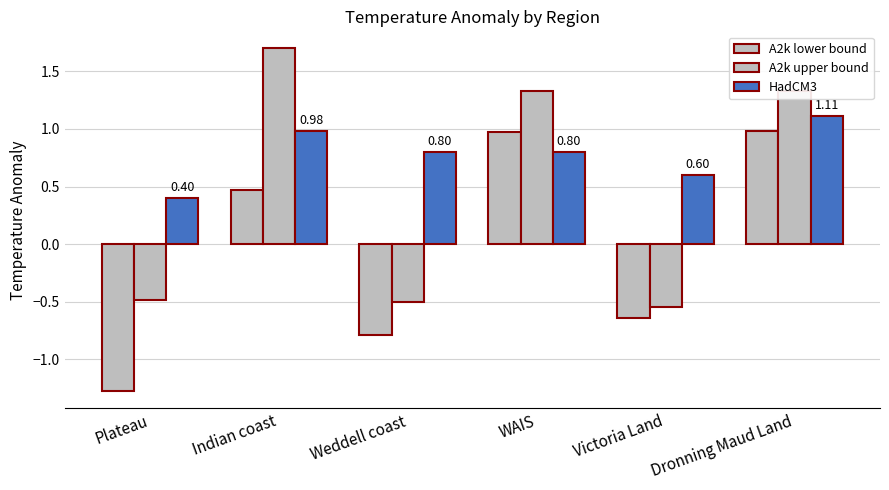

What is the sum of the A2k lower bound values at Victoria Land and Weddell coast?

-1.4